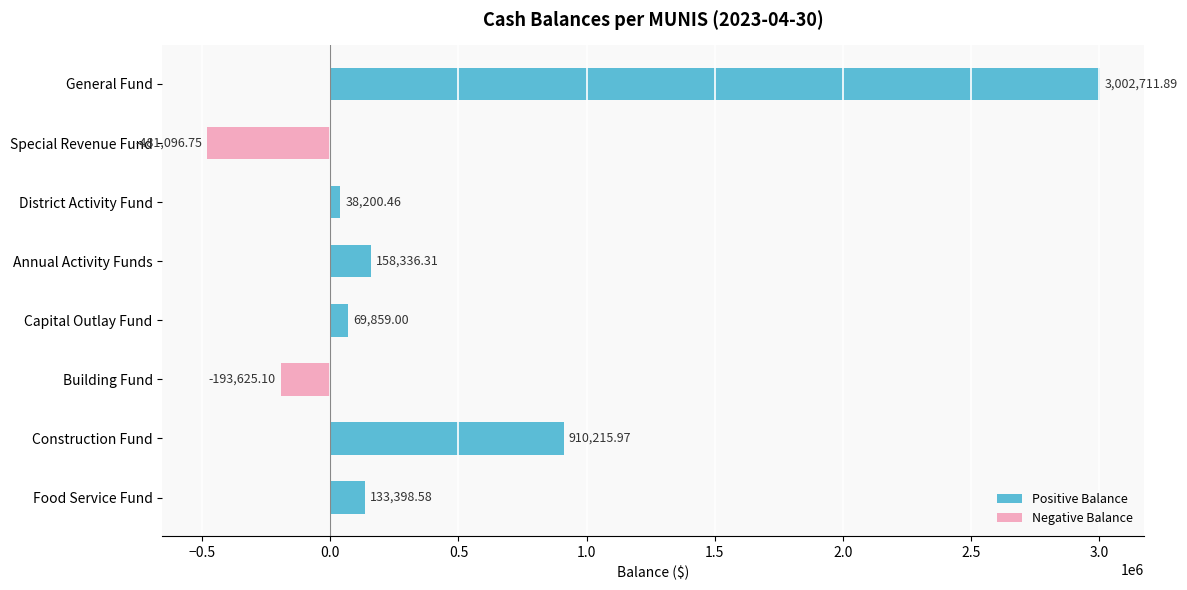

List the labels in order of value, largest first.

General Fund, Construction Fund, Annual Activity Funds, Food Service Fund, Capital Outlay Fund, District Activity Fund, Building Fund, Special Revenue Fund